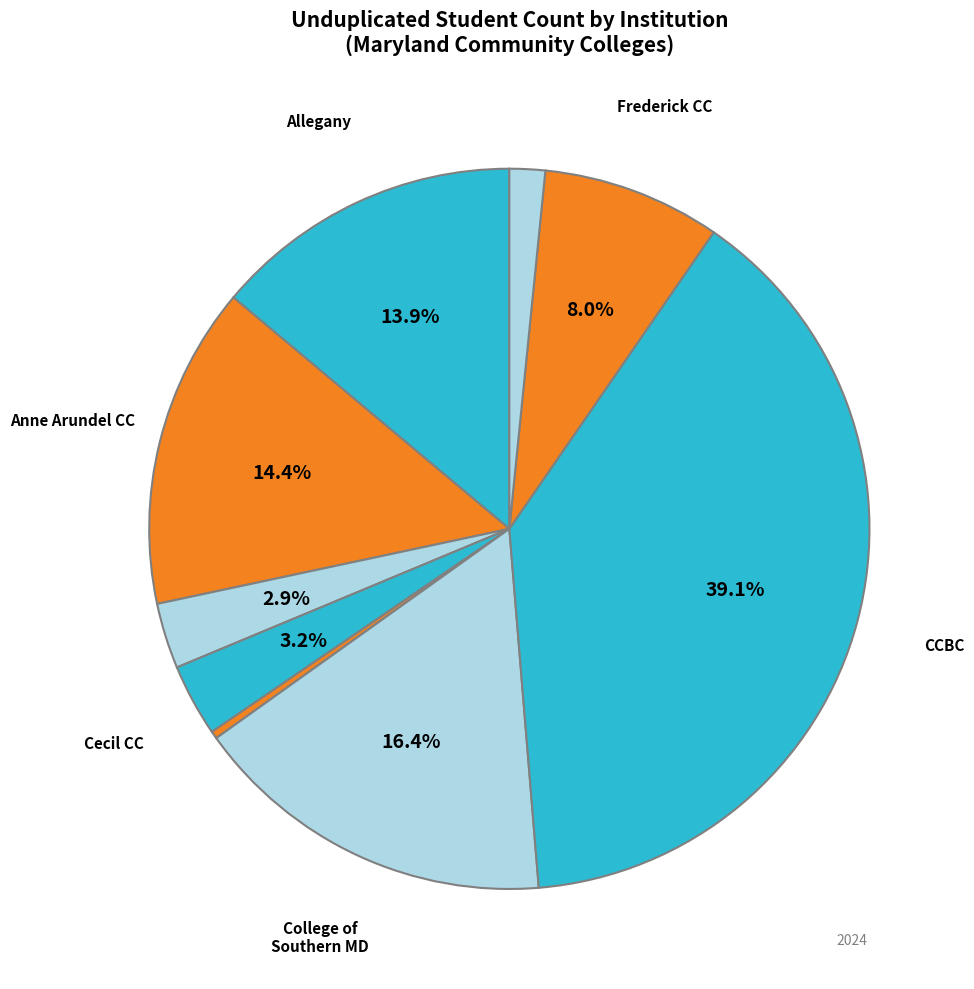

Count the number of slices in the pie.

9